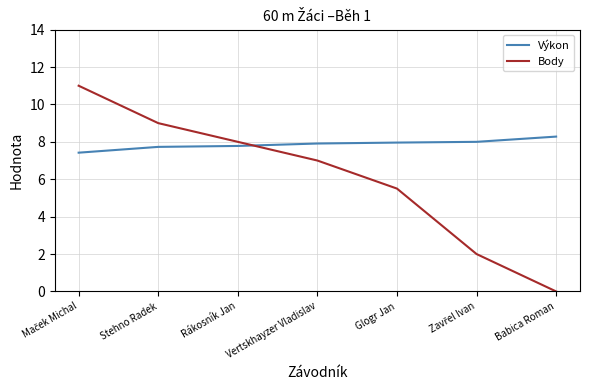

What is the sum of all Body values?

42.5